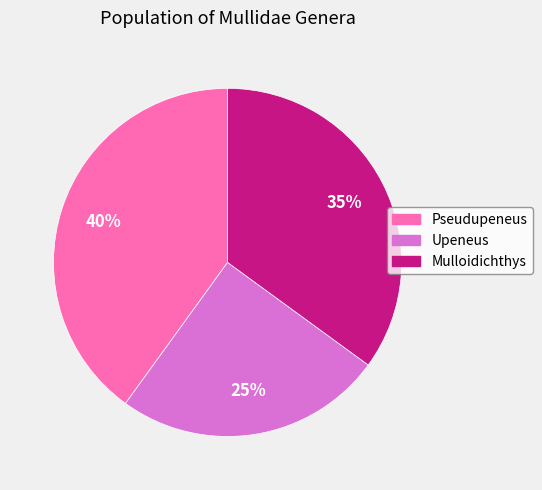

What is the smallest slice in the pie chart?

Upeneus